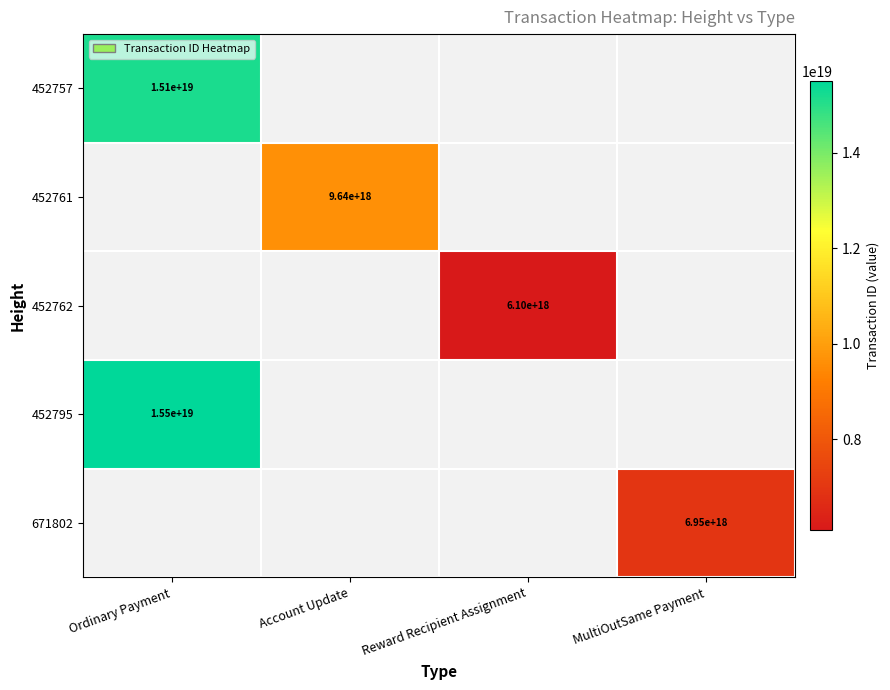

Count the number of data series in this chart.

5